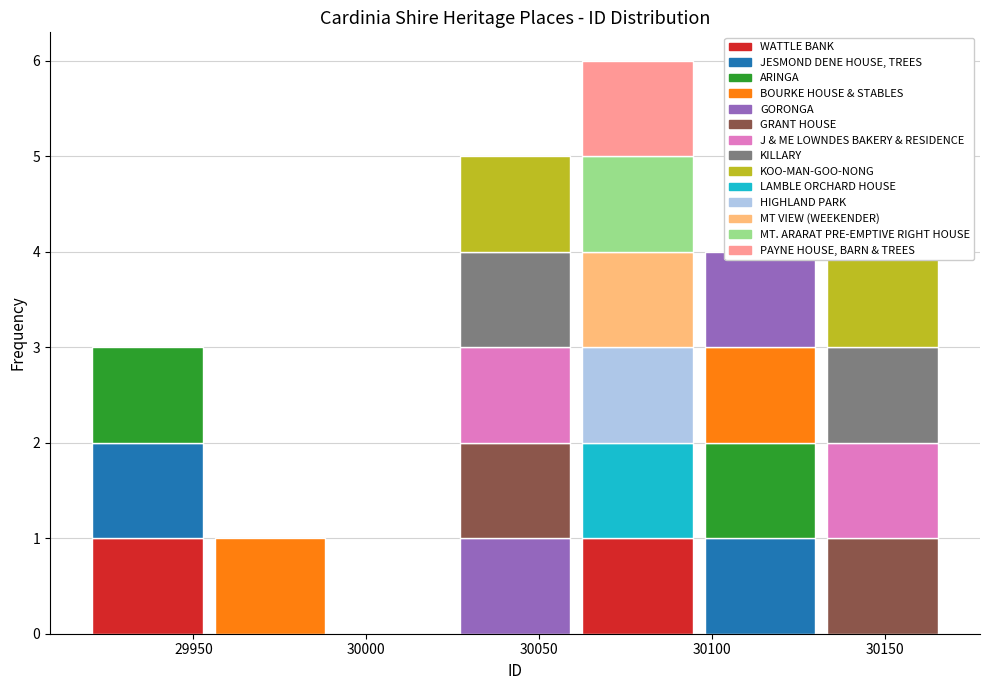

How many values exceed 30074?

12